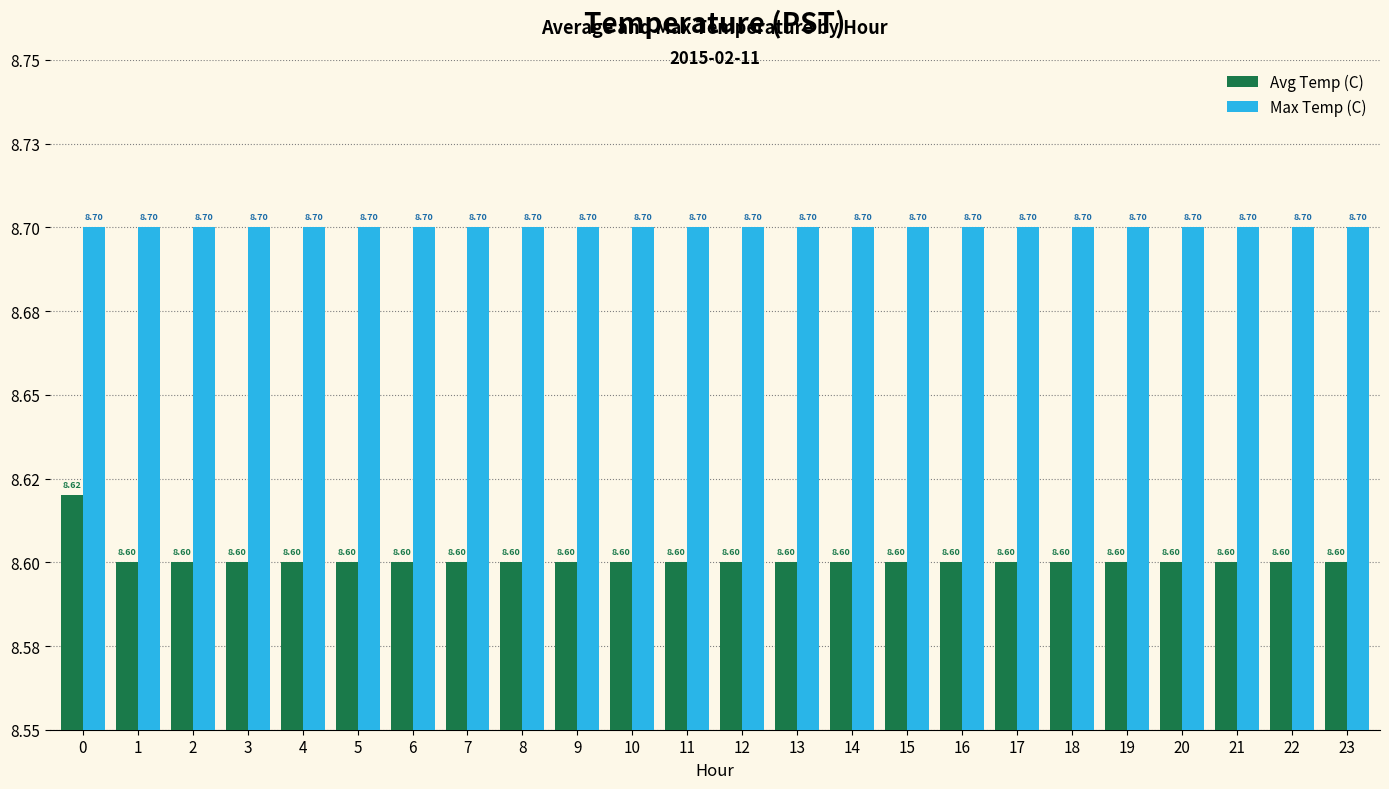

Which series has the largest total across all categories?

Max Temp (C)